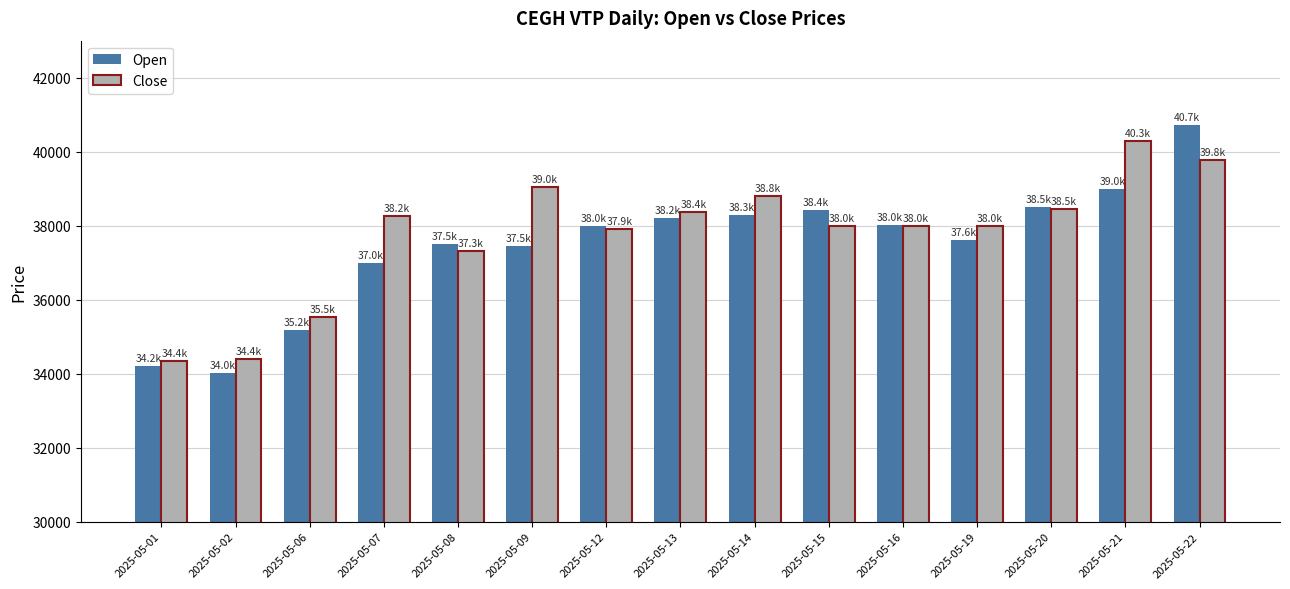

What is the value of the Open bar at the 3rd from the left?

35175